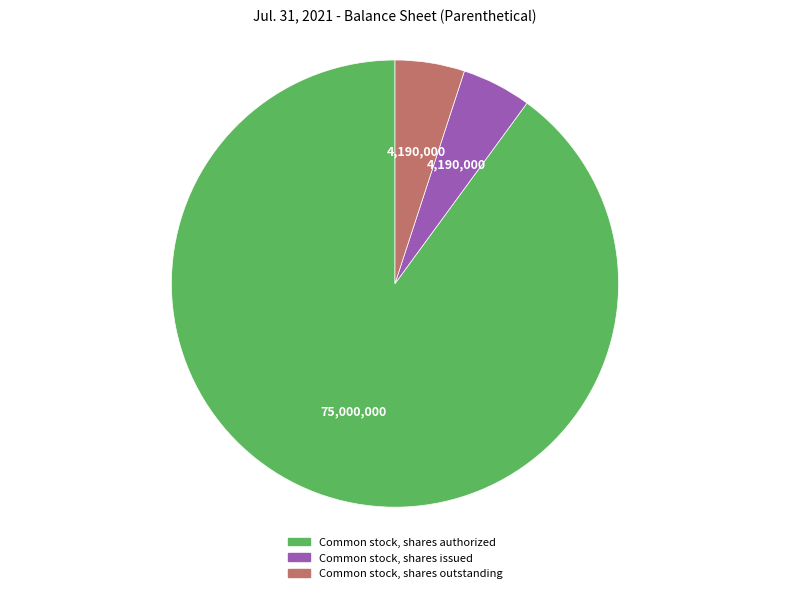

Do Common stock, shares authorized and Common stock, shares outstanding together represent more than half of the pie?

Yes